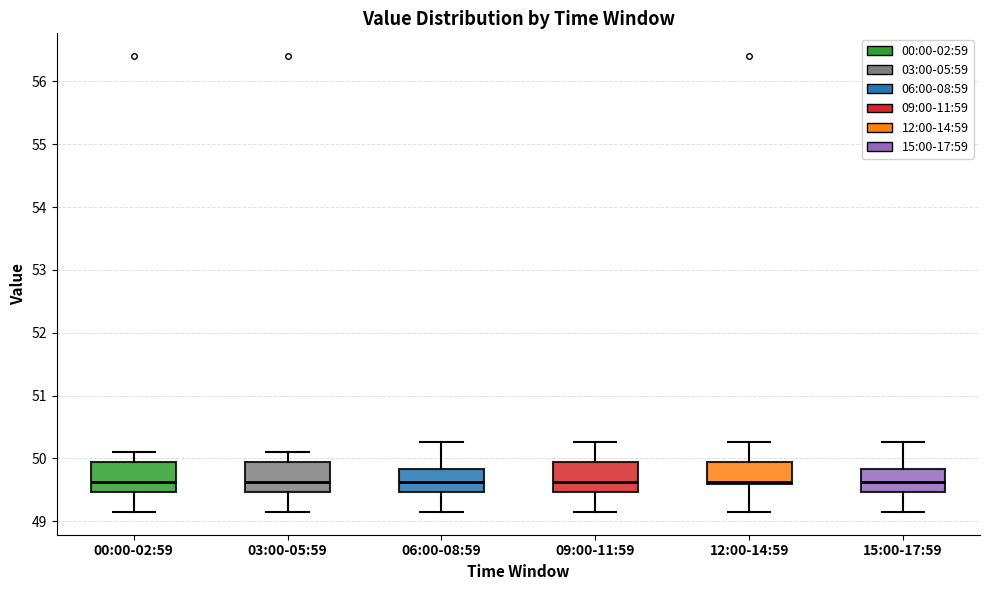

Reading left to right, read every box against the y-axis: the position of its median line, the range the box covers, and the ends of its whiskers. The values are not printed on the chart, so give them approximately, as read against the axis.

00:00-02:59: median 49.6, box 49.5 to 50.0, whiskers 49.2 to 50.1
03:00-05:59: median 49.6, box 49.5 to 50.0, whiskers 49.2 to 50.1
06:00-08:59: median 49.6, box 49.5 to 49.8, whiskers 49.2 to 50.3
09:00-11:59: median 49.6, box 49.5 to 50.0, whiskers 49.2 to 50.3
12:00-14:59: median 49.6 (just above the box's lower edge), box 49.6 to 50.0, whiskers 49.2 to 50.3
15:00-17:59: median 49.6, box 49.5 to 49.8, whiskers 49.2 to 50.3